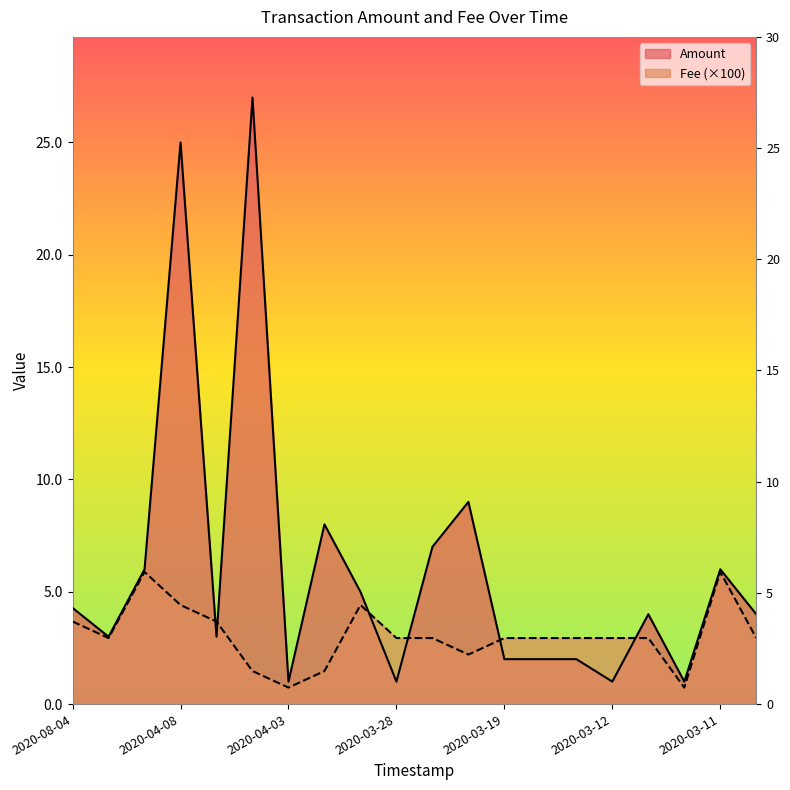

Between which two adjacent categories do Fee and Amount first intersect?

2020-04-08 and 2020-04-06